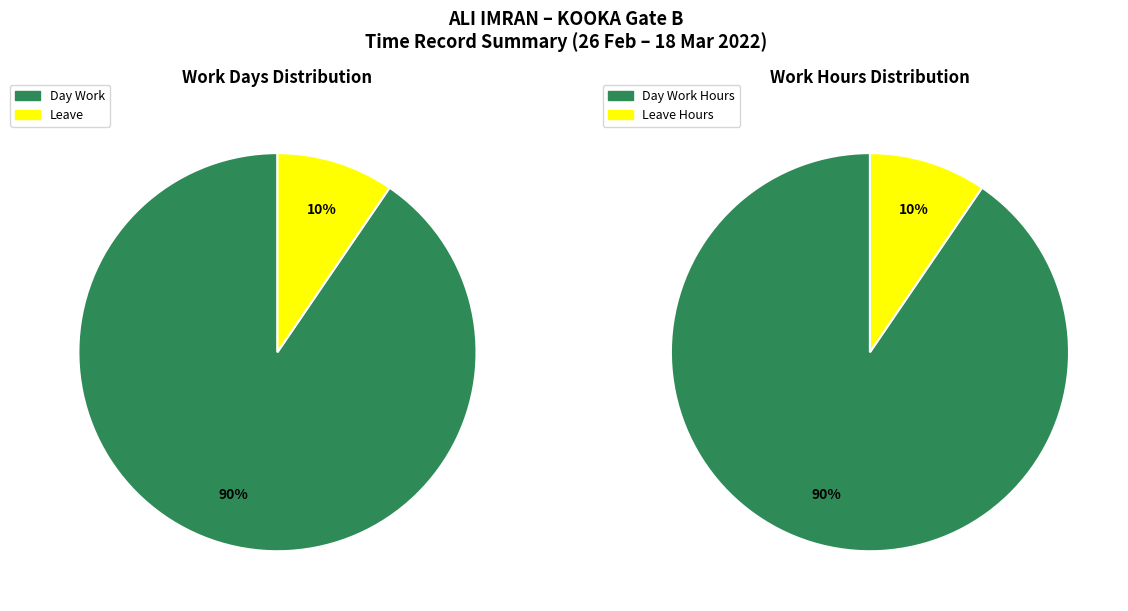

The Leave slice represents 1% of the pie. True or false?

False